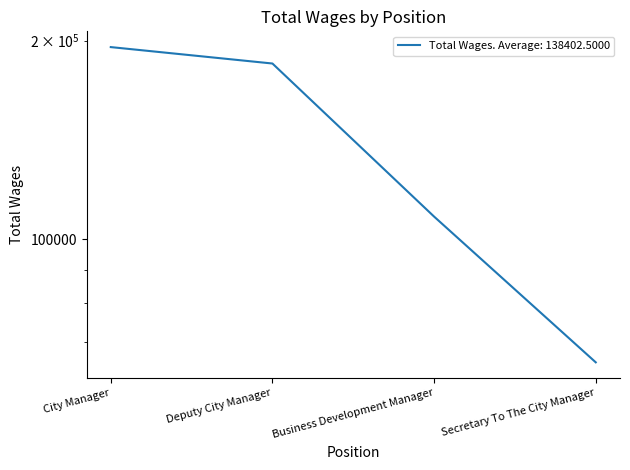

The value at City Manager is 41066. True or false?

False